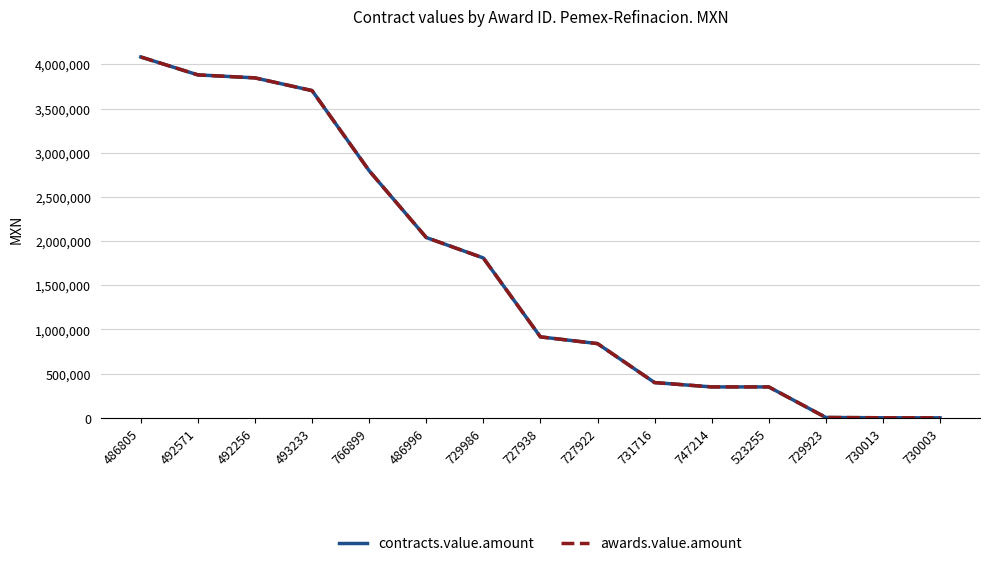

Which series has the largest total across all categories?

contracts.value.amount